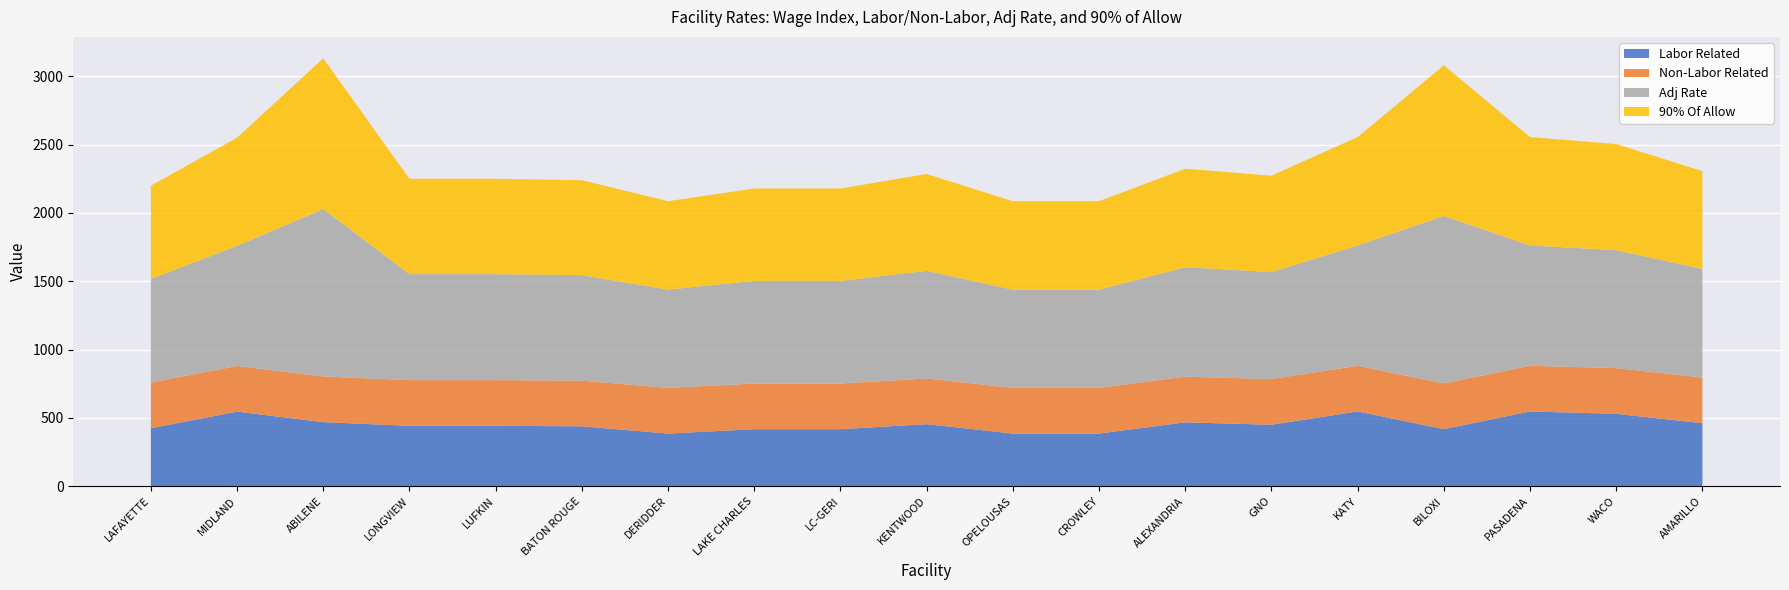

Reading left to right, transcribe all the data shown in this chart.

Wage Index: LAFAYETTE=0.8	MIDLAND=1.0	ABILENE=0.9	LONGVIEW=0.8	LUFKIN=0.8	BATON ROUGE=0.8	DERIDDER=0.7	LAKE CHARLES=0.8	LC-GERI=0.8	KENTWOOD=0.8	OPELOUSAS=0.7	CROWLEY=0.7	ALEXANDRIA=0.9	GNO=0.8	KATY=1.0	BILOXI=0.8	PASADENA=1.0	WACO=1.0	AMARILLO=0.8
Labor Related: LAFAYETTE=424.1	MIDLAND=545.3	ABILENE=468.5	LONGVIEW=441.5	LUFKIN=441.5	BATON ROUGE=437.9	DERIDDER=384.9	LAKE CHARLES=416.9	LC-GERI=416.9	KENTWOOD=453.6	OPELOUSAS=384.9	CROWLEY=384.9	ALEXANDRIA=466.9	GNO=449.4	KATY=546.7	BILOXI=417.5	PASADENA=546.7	WACO=529.2	AMARILLO=460.7
Non-Labor Related: LAFAYETTE=334.4	MIDLAND=334.4	ABILENE=334.4	LONGVIEW=334.4	LUFKIN=334.4	BATON ROUGE=334.4	DERIDDER=334.4	LAKE CHARLES=334.4	LC-GERI=334.4	KENTWOOD=334.4	OPELOUSAS=334.4	CROWLEY=334.4	ALEXANDRIA=334.4	GNO=334.4	KATY=334.4	BILOXI=334.4	PASADENA=334.4	WACO=334.4	AMARILLO=334.4
Adj Rate: LAFAYETTE=758.5	MIDLAND=879.7	ABILENE=1226.0	LONGVIEW=775.9	LUFKIN=775.9	BATON ROUGE=772.3	DERIDDER=719.3	LAKE CHARLES=751.3	LC-GERI=751.3	KENTWOOD=788.0	OPELOUSAS=719.3	CROWLEY=719.3	ALEXANDRIA=801.3	GNO=783.8	KATY=881.1	BILOXI=1226.0	PASADENA=881.1	WACO=863.6	AMARILLO=795.1
90% Of Allow: LAFAYETTE=682.6	MIDLAND=791.7	ABILENE=1103.4	LONGVIEW=698.3	LUFKIN=698.3	BATON ROUGE=695.1	DERIDDER=647.4	LAKE CHARLES=676.2	LC-GERI=676.2	KENTWOOD=709.2	OPELOUSAS=647.4	CROWLEY=647.4	ALEXANDRIA=721.1	GNO=705.4	KATY=793.0	BILOXI=1103.4	PASADENA=793.0	WACO=777.3	AMARILLO=715.6